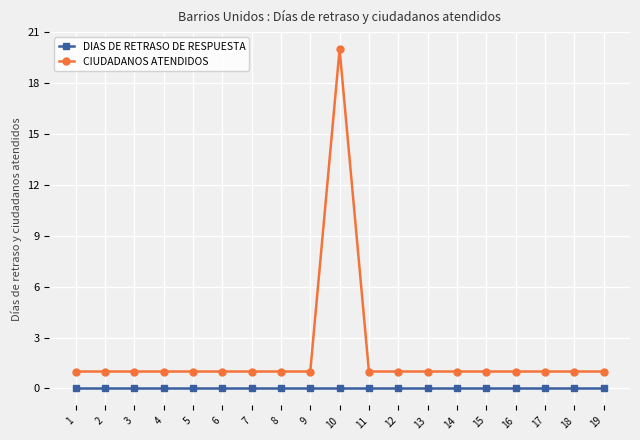

True or false: CIUDADANOS ATENDIDOS and DIAS DE RETRASO DE RESPUESTA intersect in this chart.

False